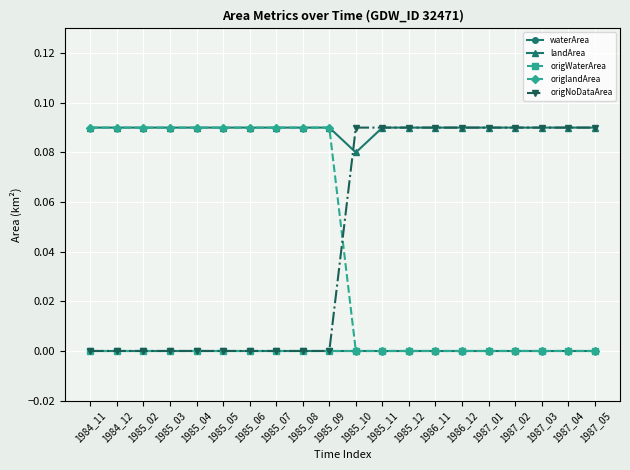

Rank the series at 1985_08 from highest to lowest value.

landArea, origlandArea, waterArea, origWaterArea, origNoDataArea